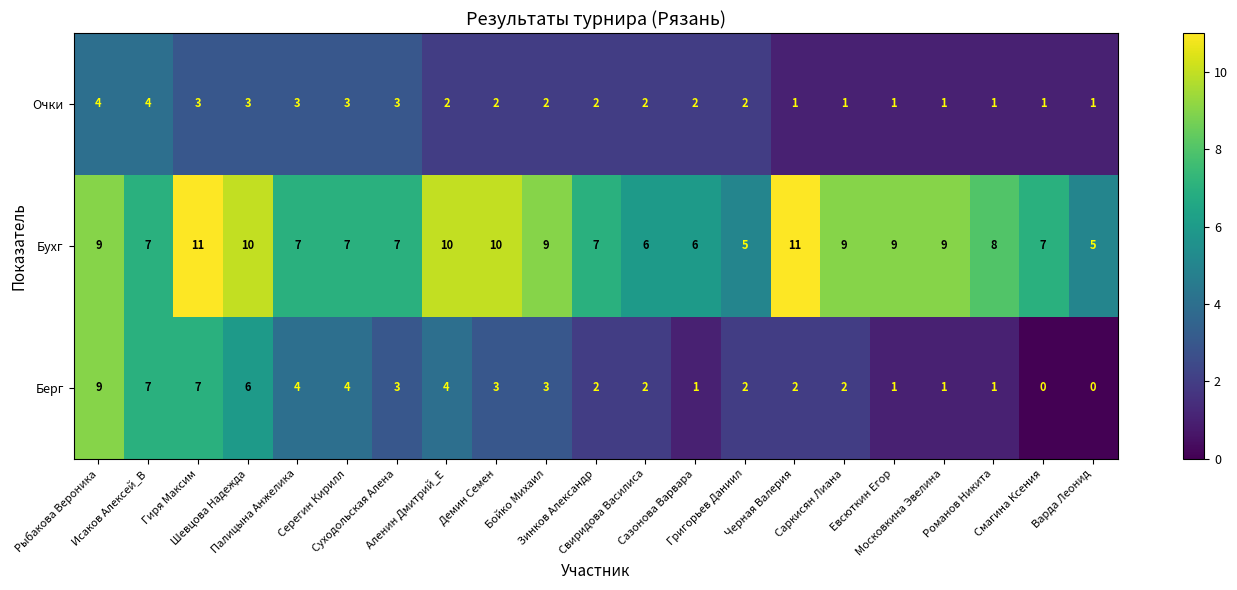

Which series has the largest total across all categories?

Бухг